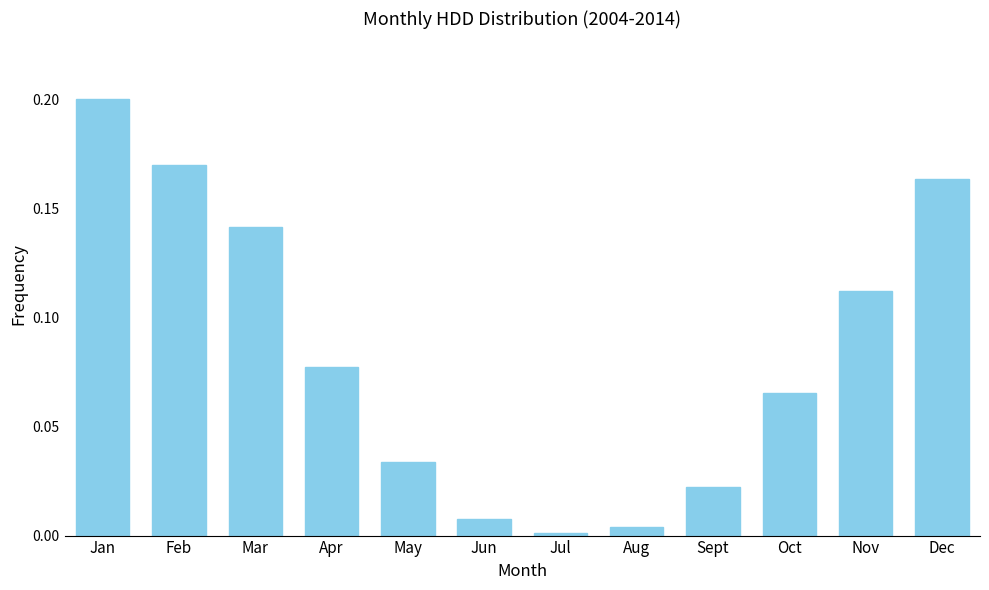

Which label corresponds to the largest value in the chart?

Jan